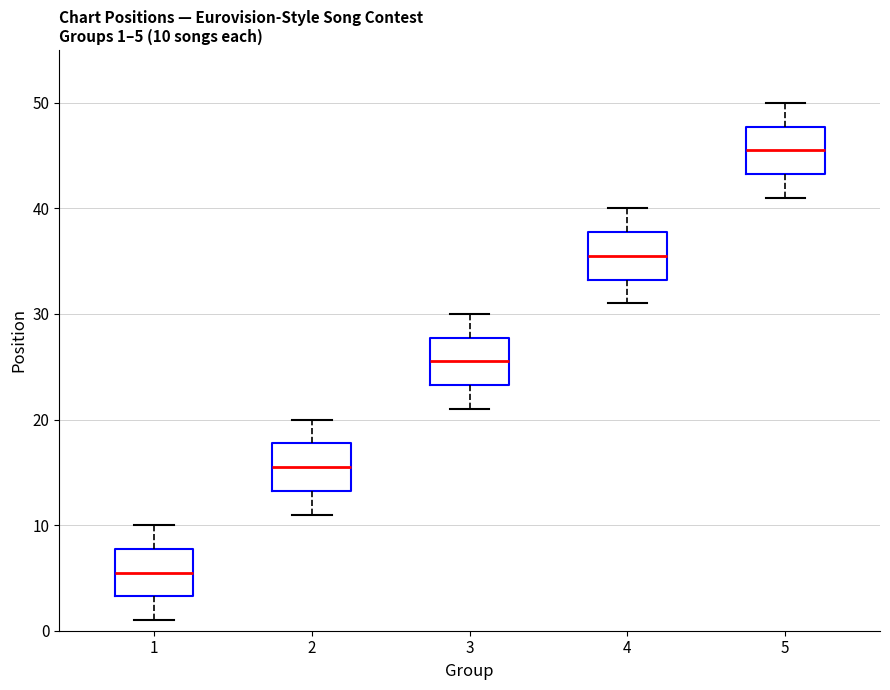

Which box has the highest median line?

5